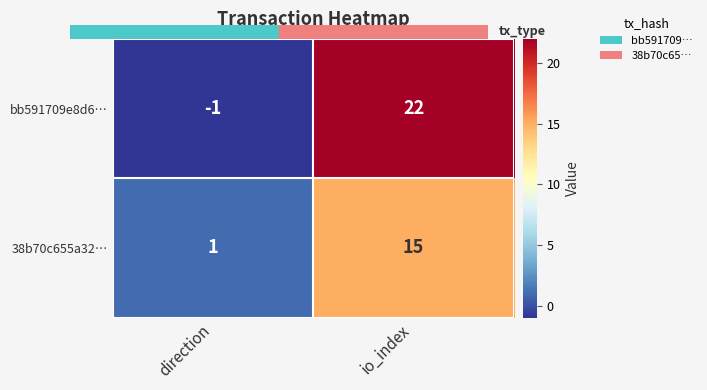

List the series in order of their overall mean, highest first.

bb591709e8d6…, 38b70c655a32…